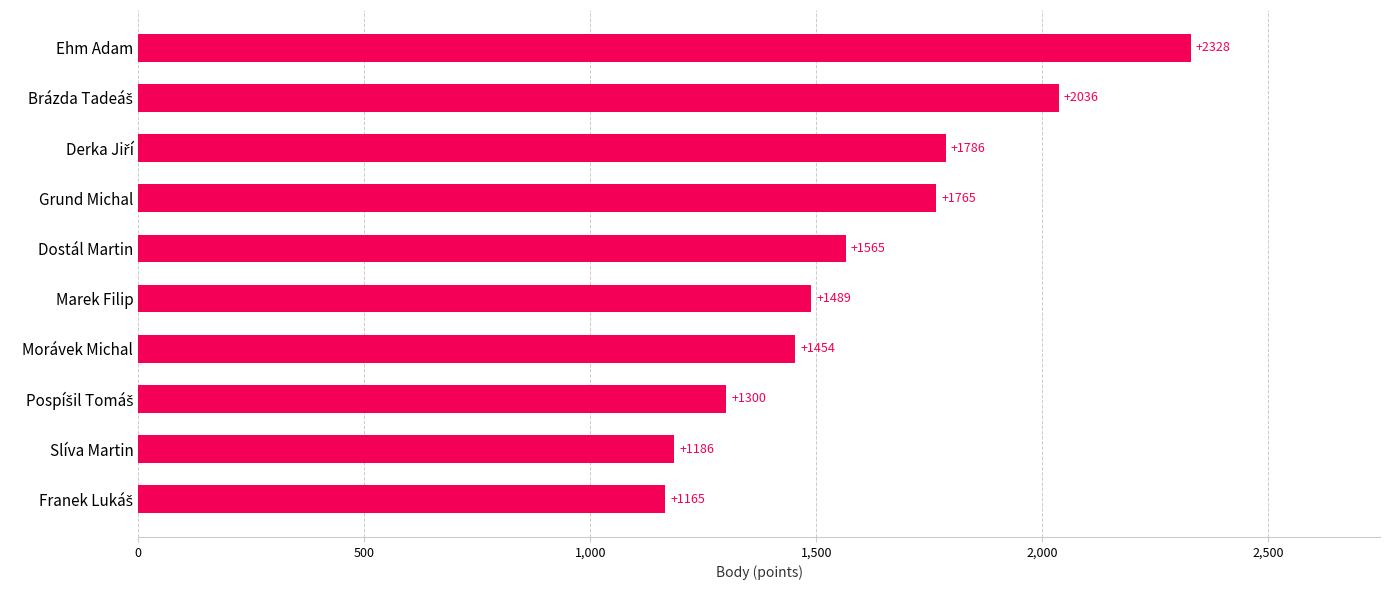

Are the bars grouped side by side (vs. stacked)?

No